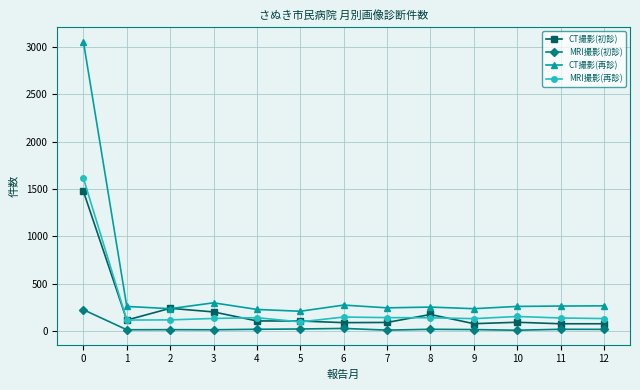

At which category does CT撮影(初診) reach its first local peak?

2